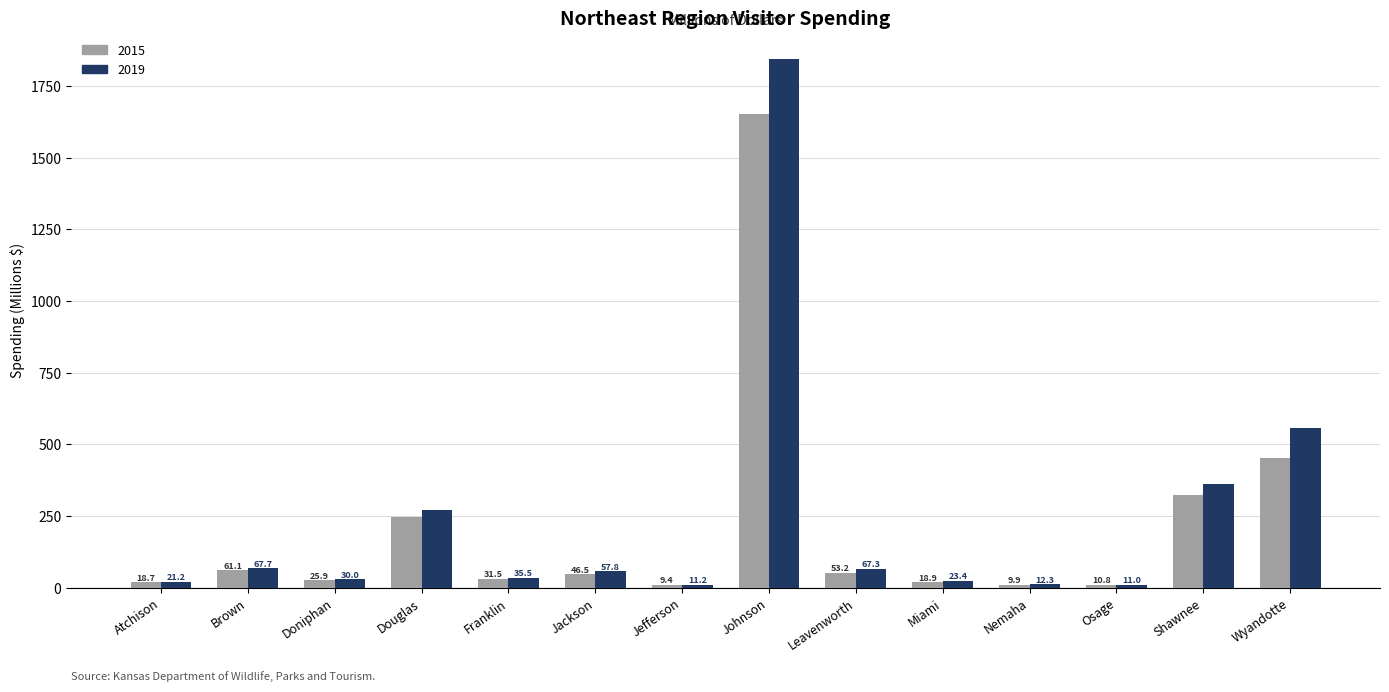

Are the bars horizontal?

No